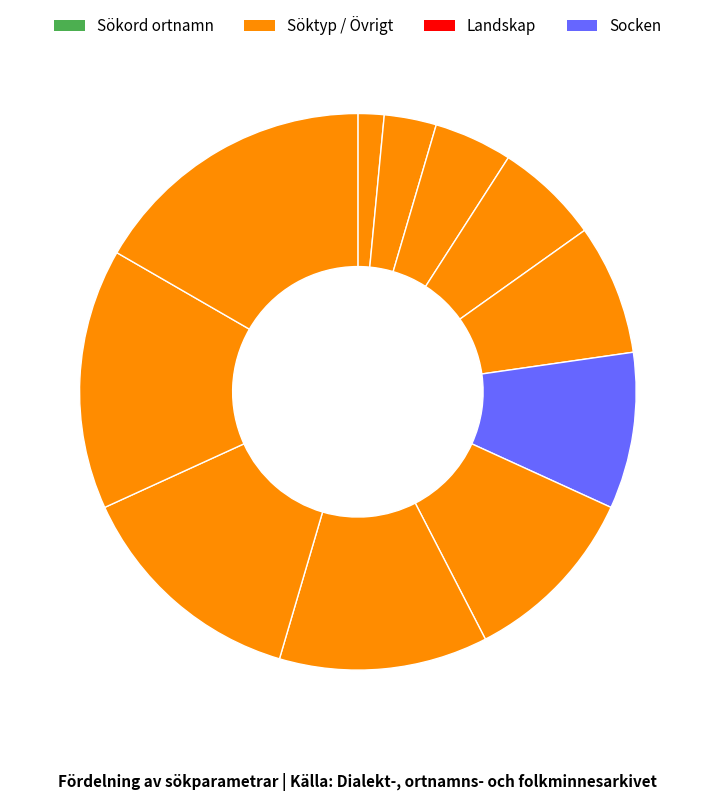

How many segments does this pie chart have?

11